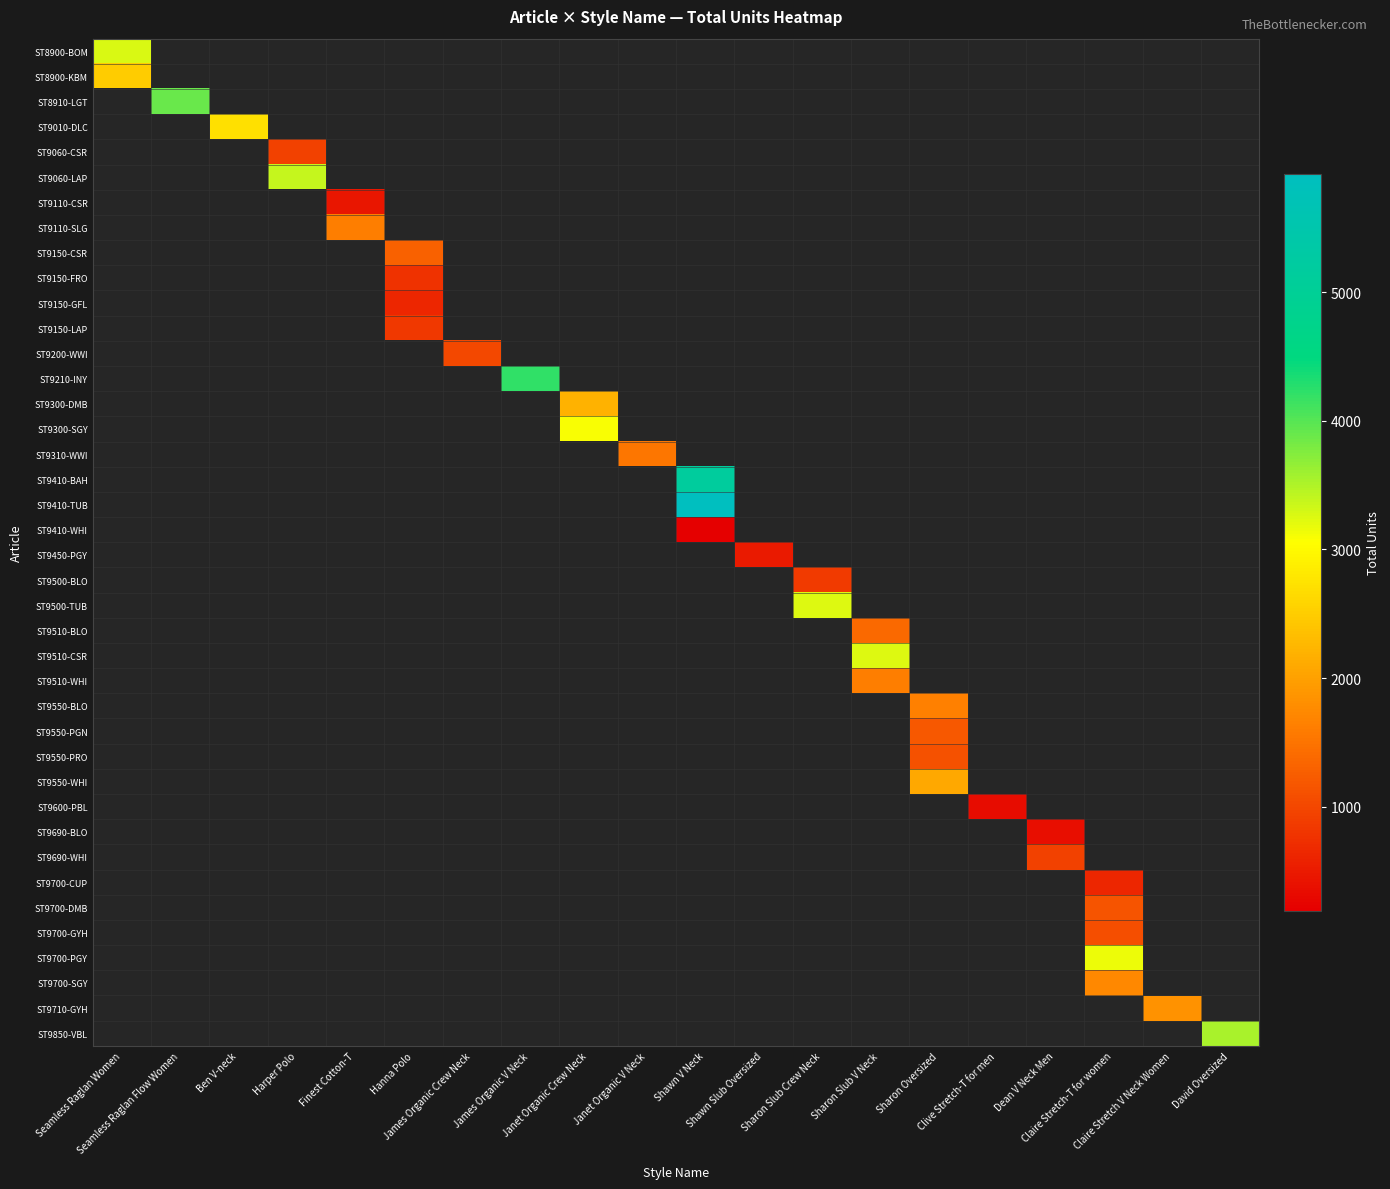

Count the number of categories in the chart.

20